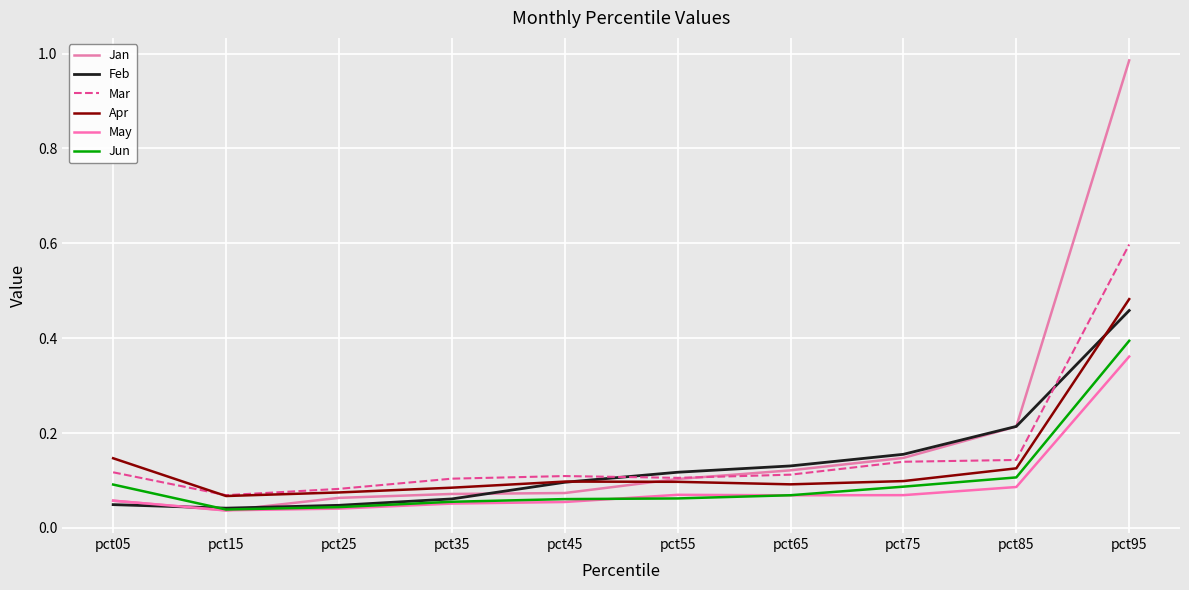

Does the chart have visible grid lines?

Yes